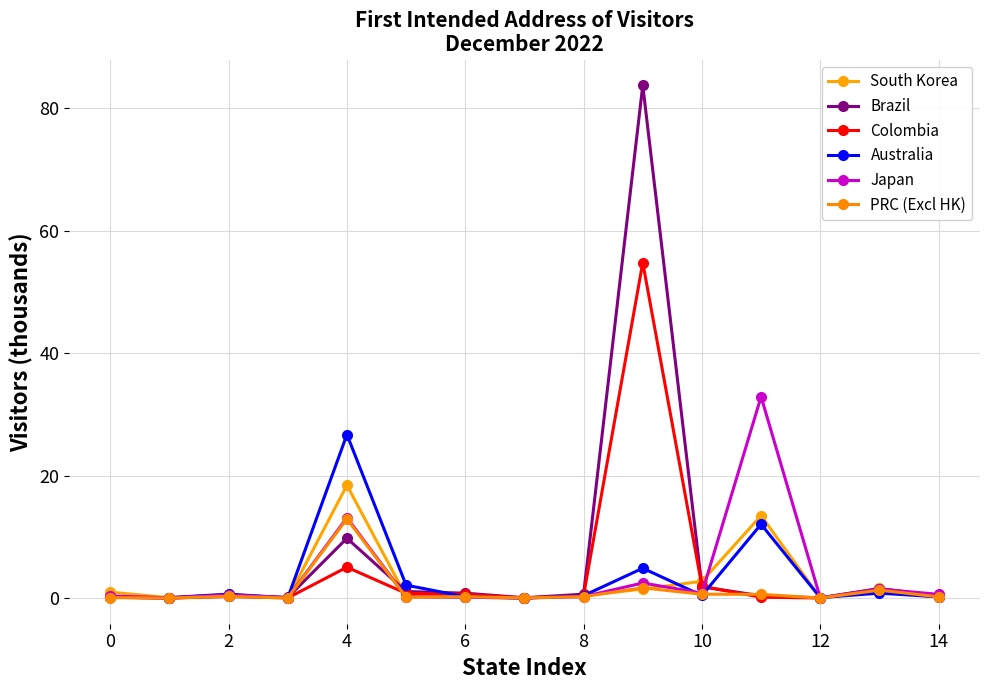

After their last crossing, which series has the higher values: PRC (Excl HK) or Australia?

PRC (Excl HK)